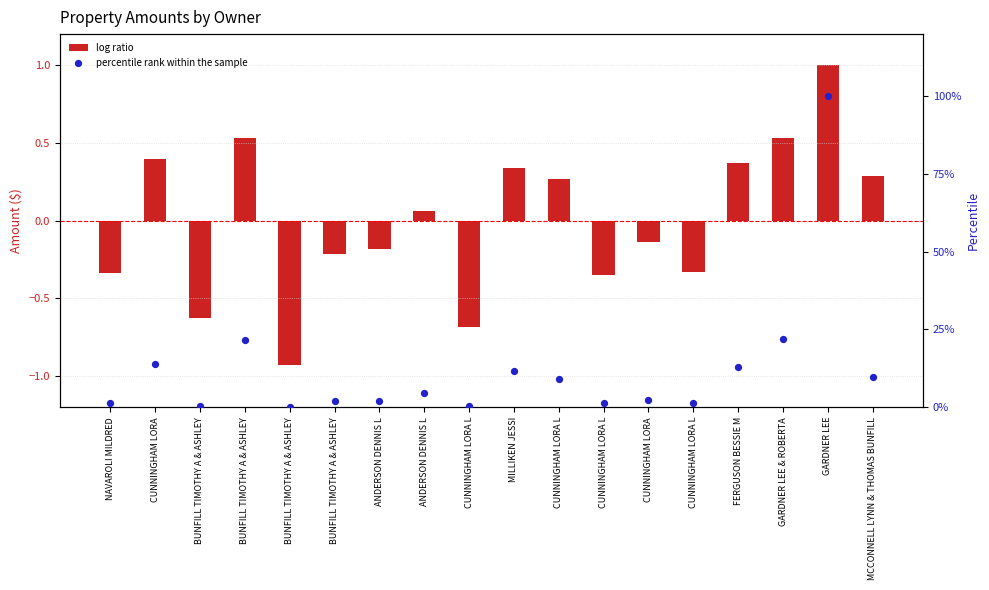

At which category is the sum across all series the highest?

GARDNER LEE